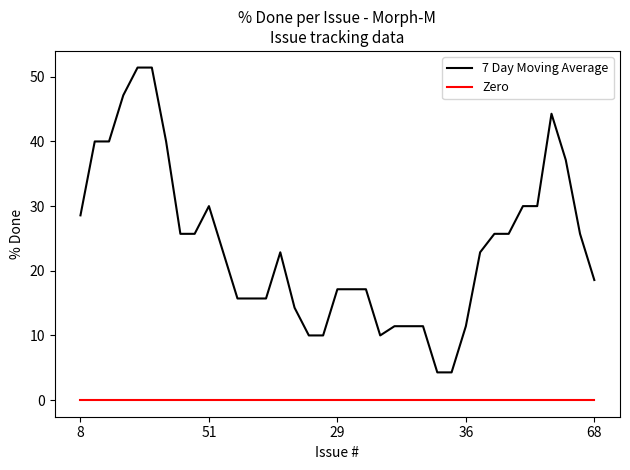

Which series has the largest total across all categories?

7 Day Moving Average